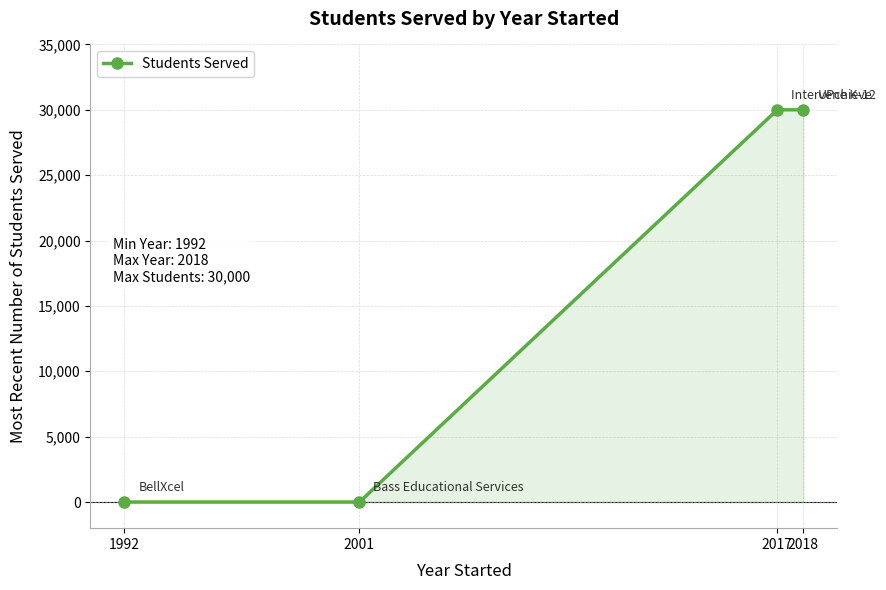

What is the maximum value shown in the chart?

30000